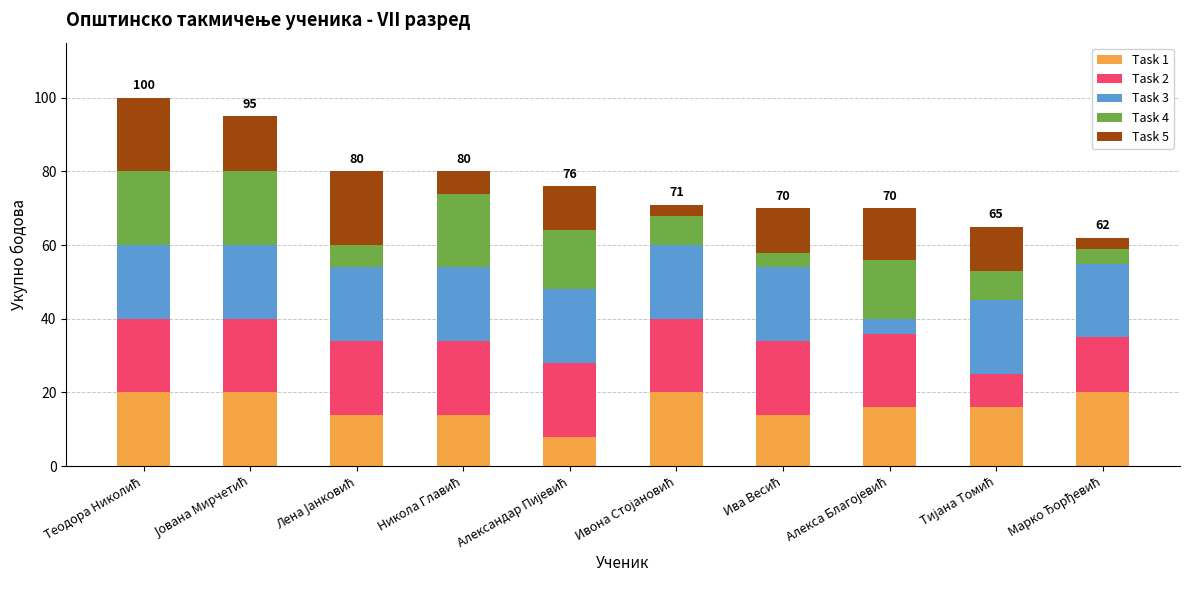

How many series are shown in this chart?

5